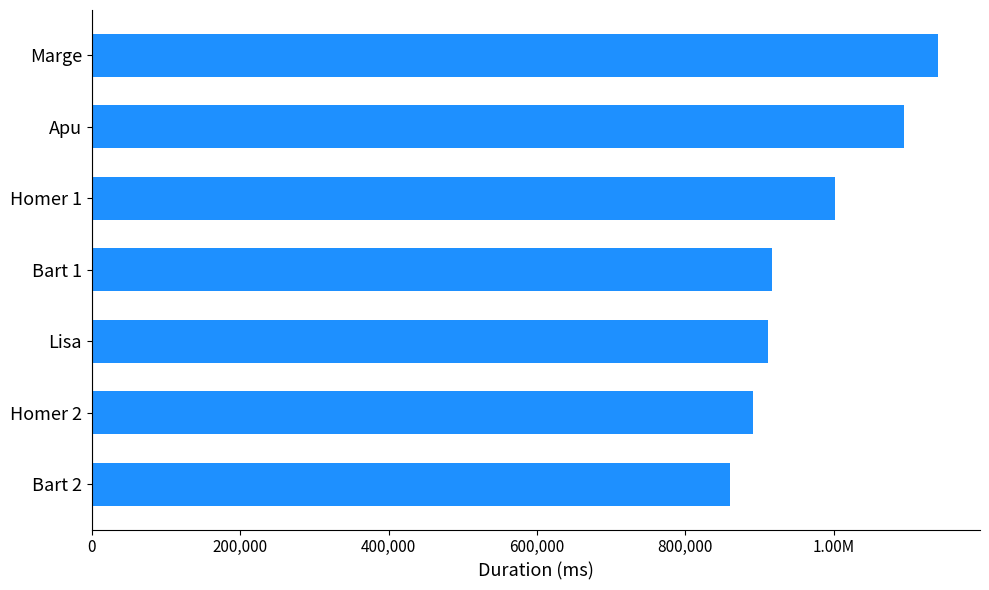

Does the chart contain any negative values?

No